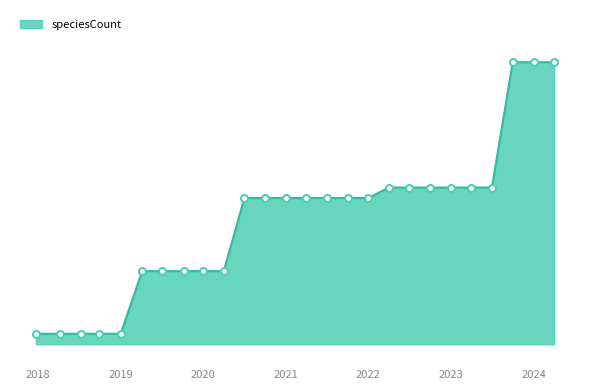

Does the chart display data point markers on the line(s)?

No